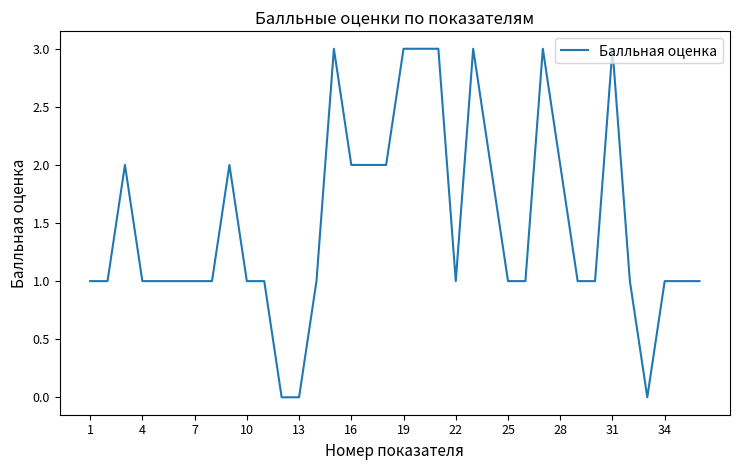

What is the difference between the maximum and minimum values?

3